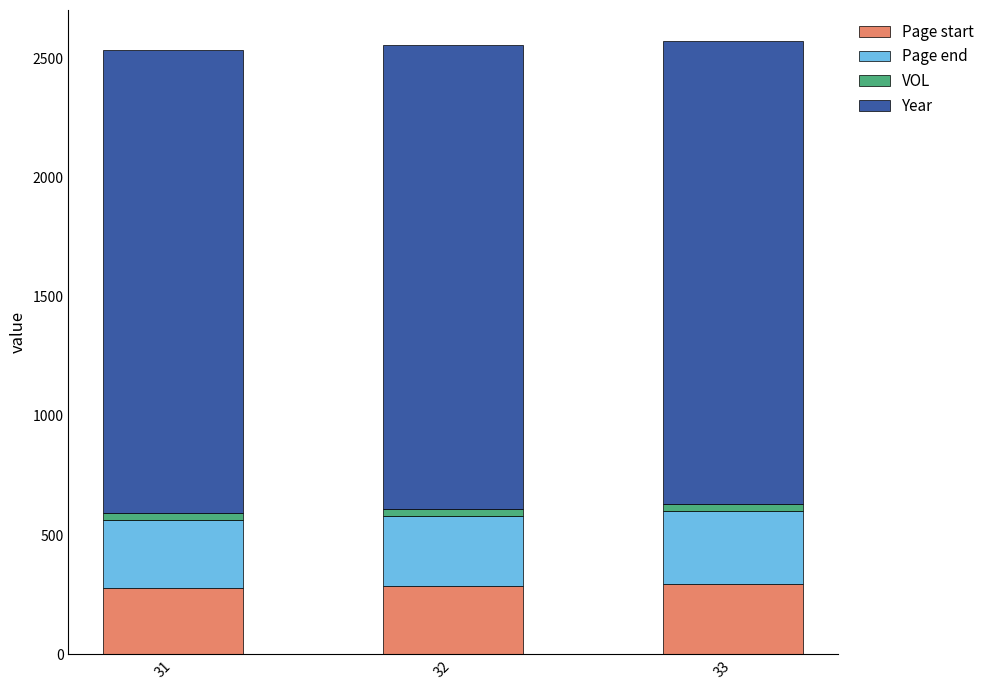

The value of Page start at 33 is 296. True or false?

True